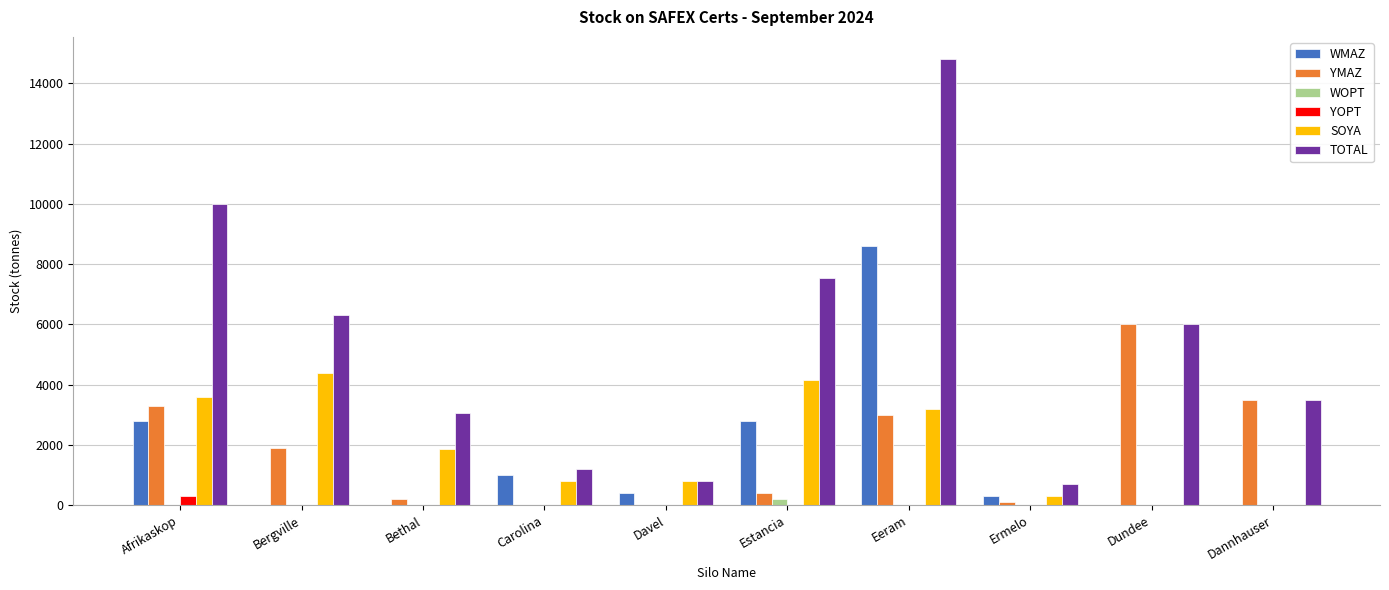

What is the sum of all SOYA values?

19100